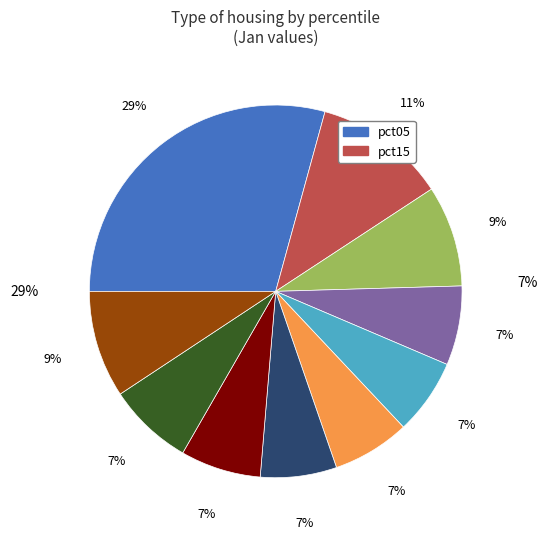

Combined, what portion of the pie is pct15 and pct65?

18.1%